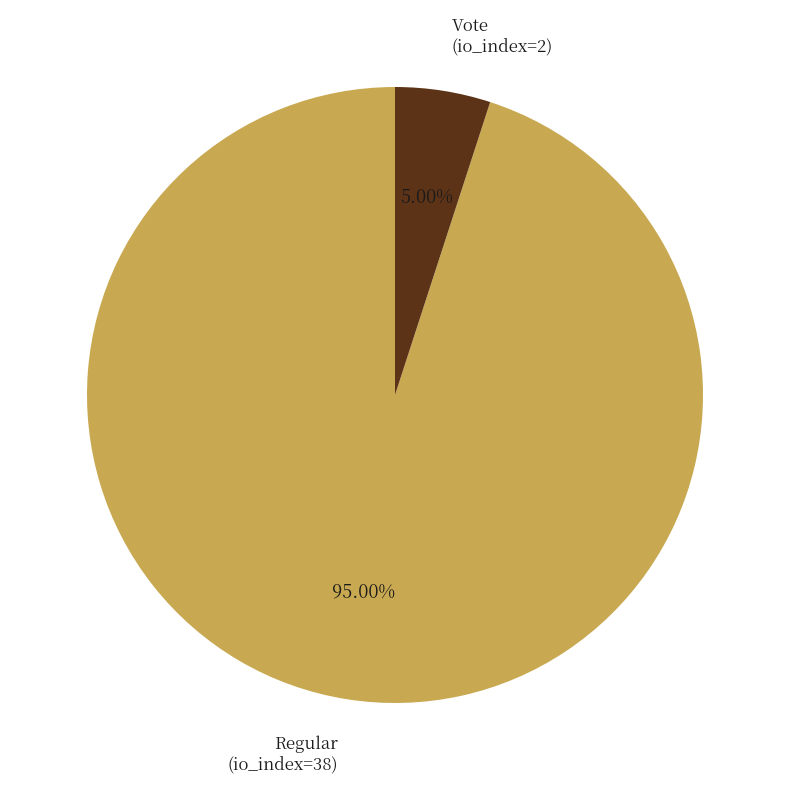

To the nearest percent, what percentage of the pie is Vote (io_index=2)?

5%